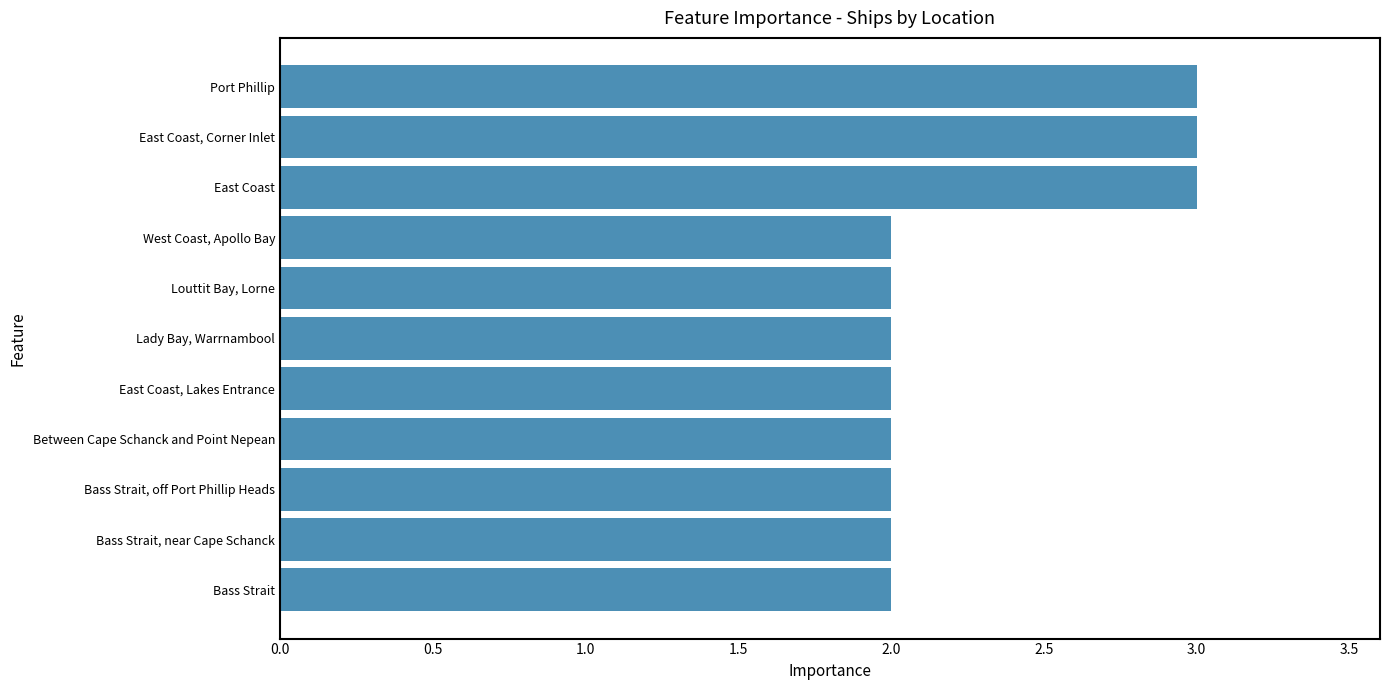

What is the greatest value displayed?

3